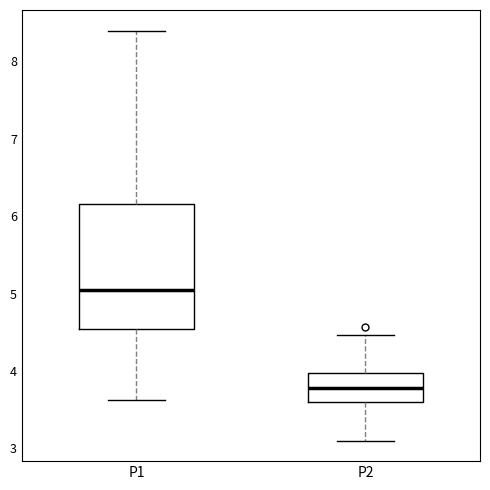

Reading left to right, transcribe this box plot: for each box, give where its median line is, the range the box spans, and where its two whiskers end, as read against the y-axis. The values are not printed on the chart, so give them approximately, as read against the axis.

P1: median 5.1, box 4.5 to 6.2, whiskers 3.6 to 8.4
P2: median 3.8, box 3.6 to 4.0, whiskers 3.1 to 4.5